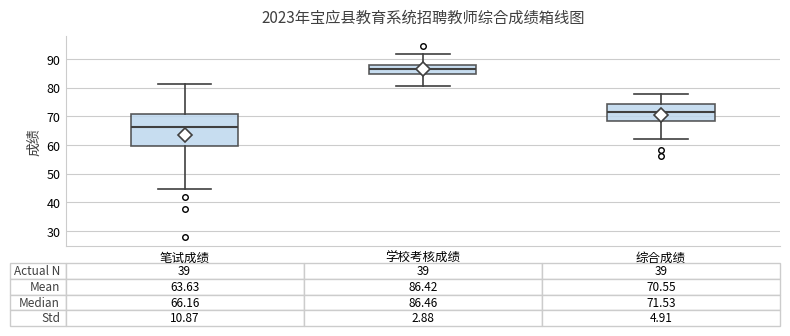

Which box is the tallest, from its lower edge to its upper edge?

笔试成绩